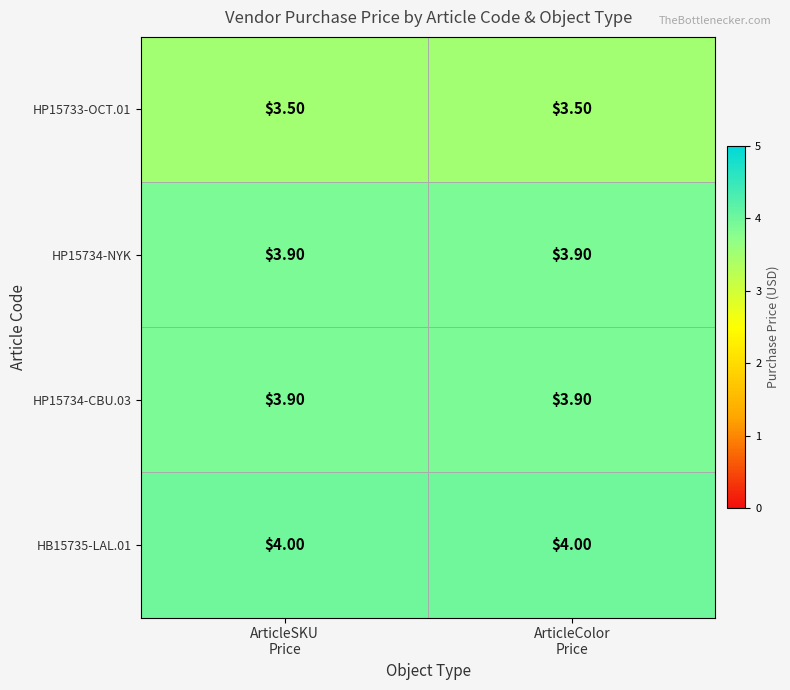

Which series has the largest total across all categories?

HB15735-LAL.01